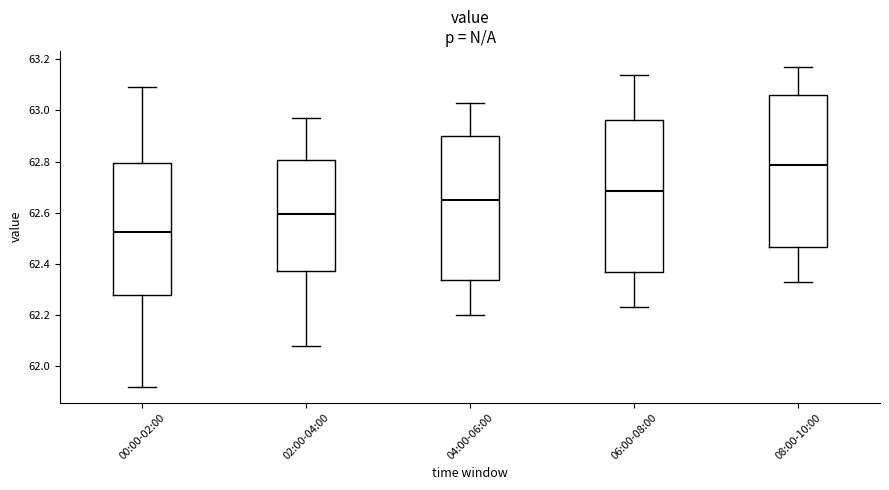

Reading left to right, read every box against the y-axis: the position of its median line, the range the box covers, and the ends of its whiskers. The values are not printed on the chart, so give them approximately, as read against the axis.

00:00-02:00: median 62.52, box 62.28 to 62.80, whiskers 61.92 to 63.10
02:00-04:00: median 62.60, box 62.38 to 62.80, whiskers 62.08 to 62.98
04:00-06:00: median 62.66, box 62.34 to 62.90, whiskers 62.20 to 63.04
06:00-08:00: median 62.68, box 62.36 to 62.96, whiskers 62.24 to 63.14
08:00-10:00: median 62.78, box 62.46 to 63.06, whiskers 62.34 to 63.18